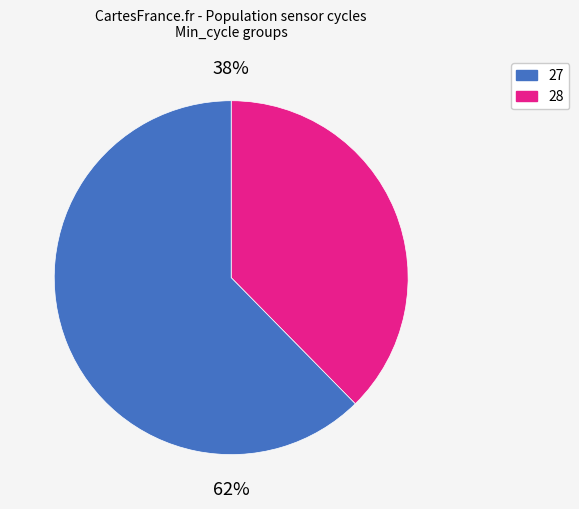

Which category has the smallest portion of the pie?

27